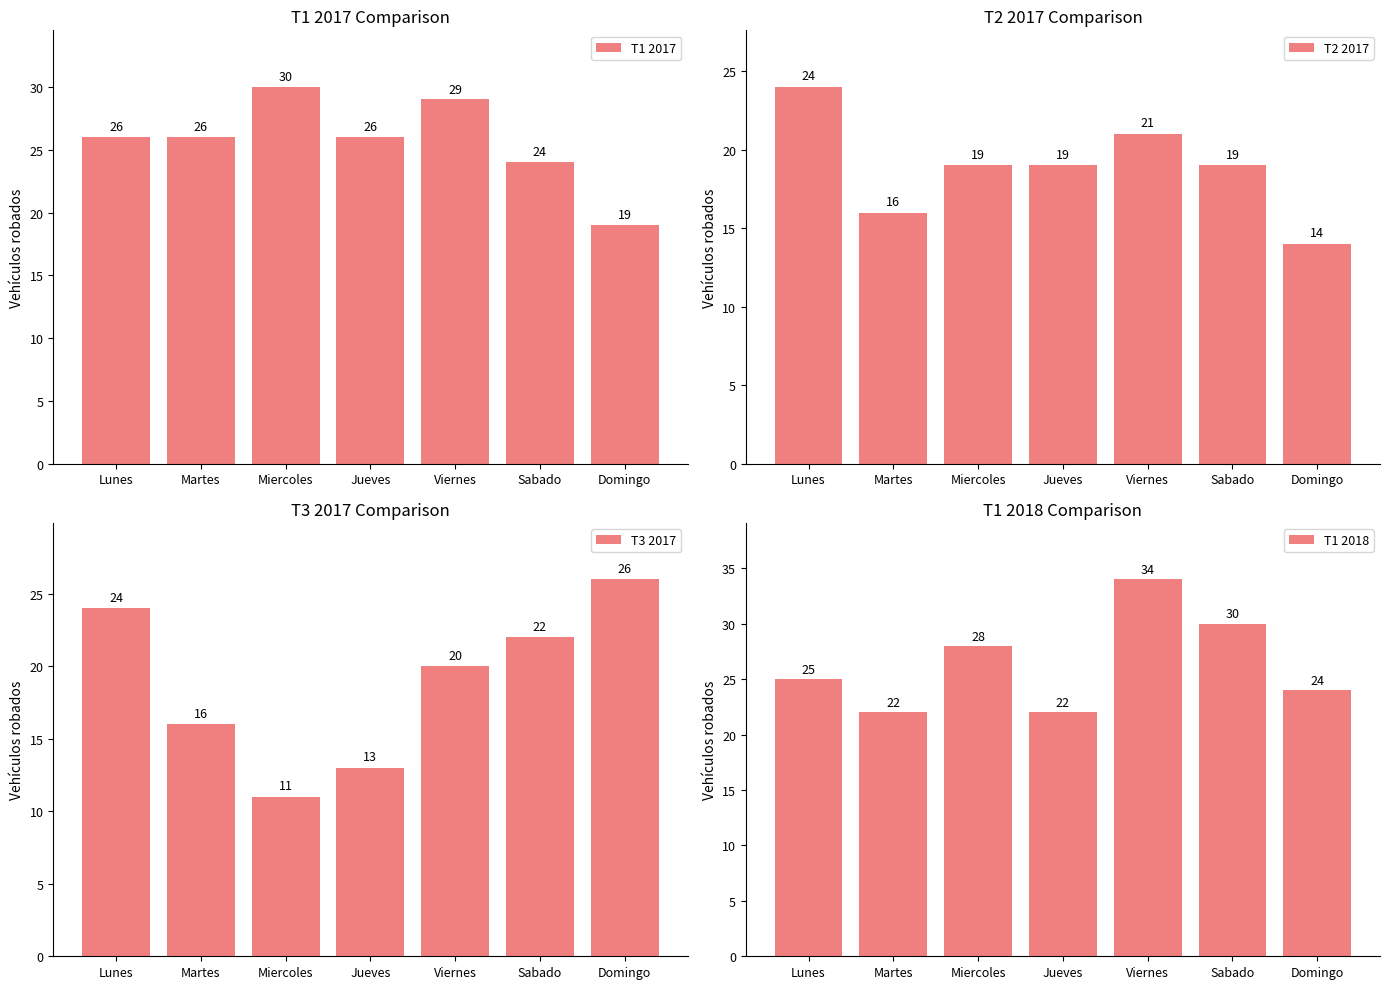

At which label does T2 2017 first exceed 19?

Lunes